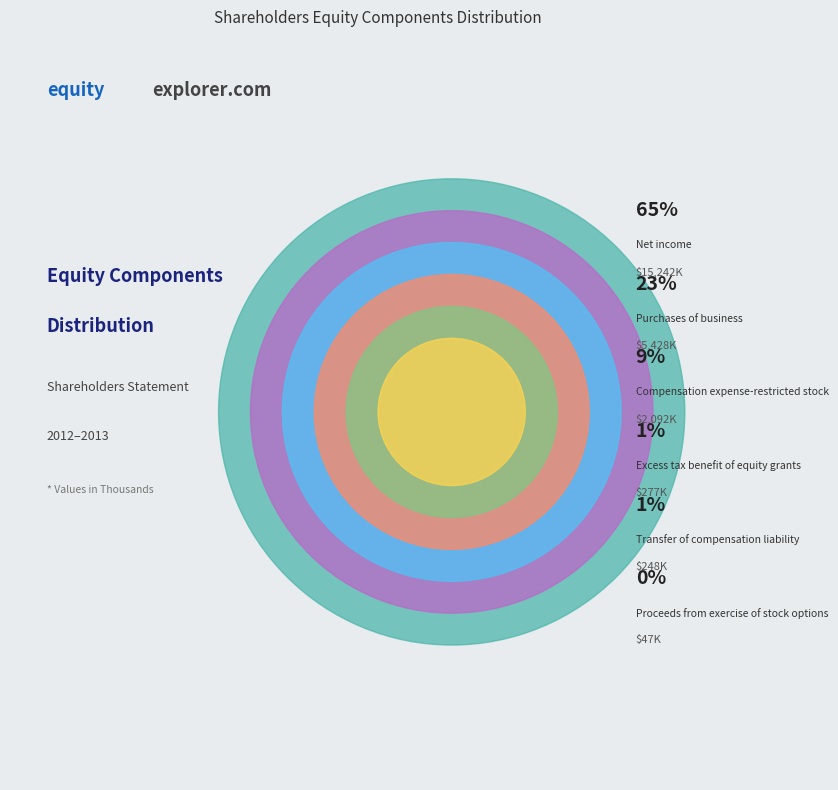

The Proceeds from exercise of stock options slice represents 0% of the pie. True or false?

True